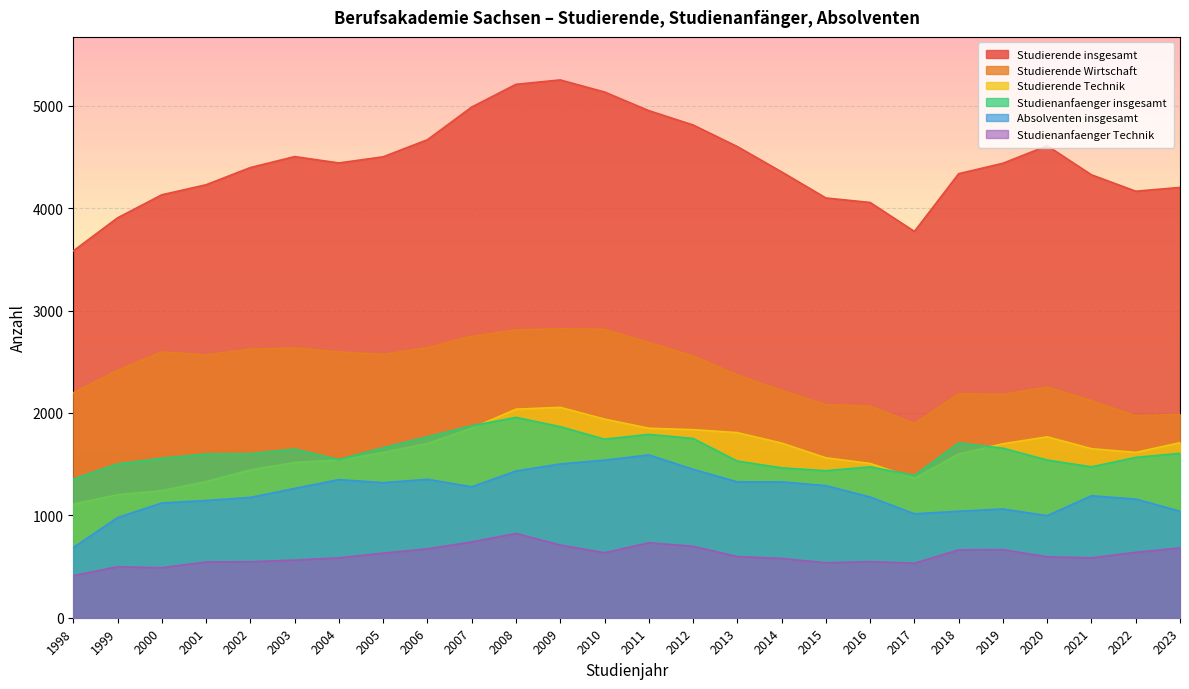

What is the value of the Studierende Wirtschaft point at the 21st from the left?

2188